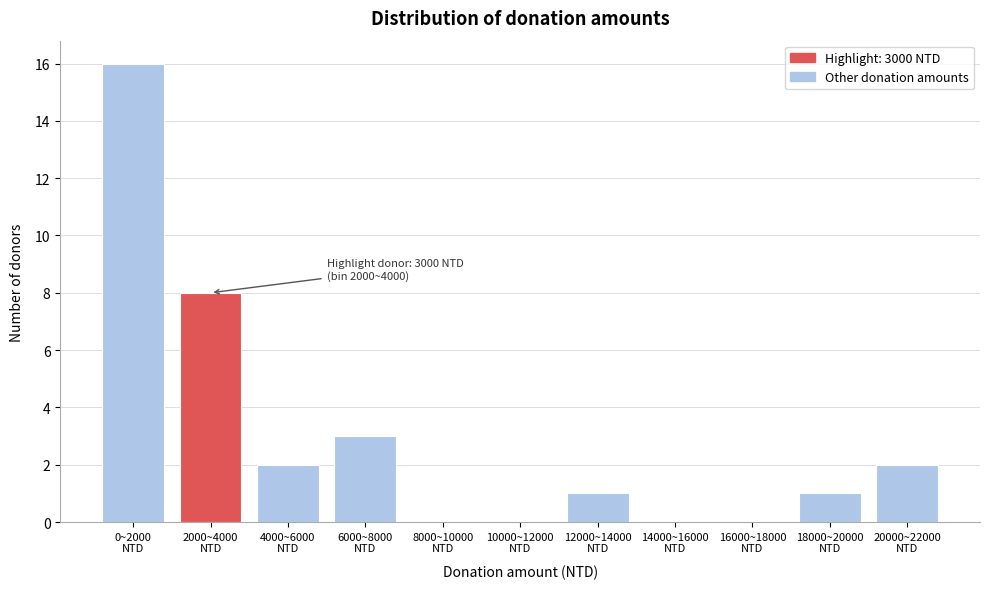

What is the maximum value shown in the chart?

16